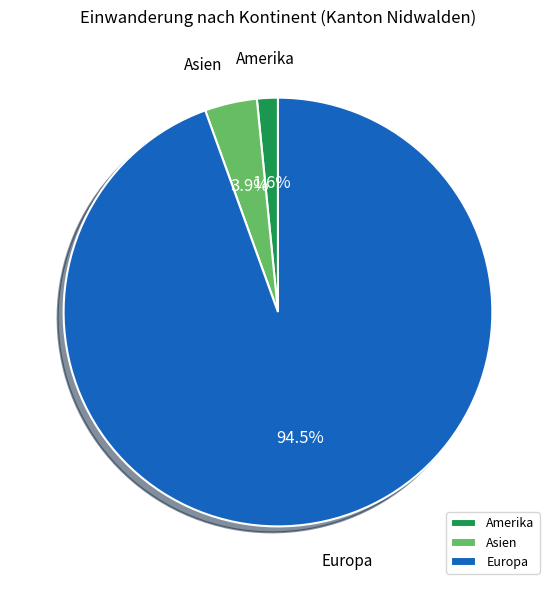

Which category has the smallest portion of the pie?

Amerika